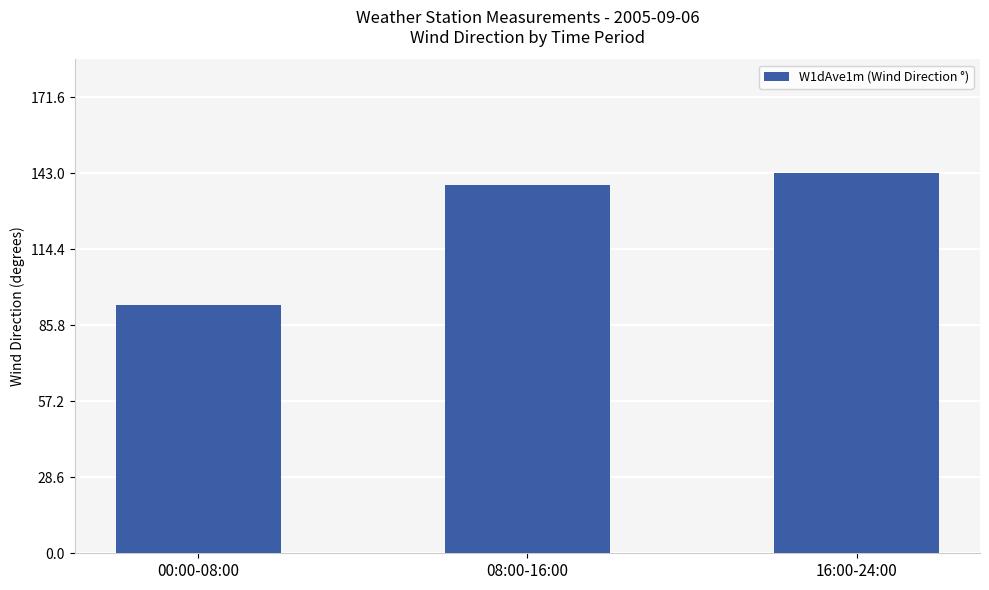

What is the maximum value shown in the chart?

143.0